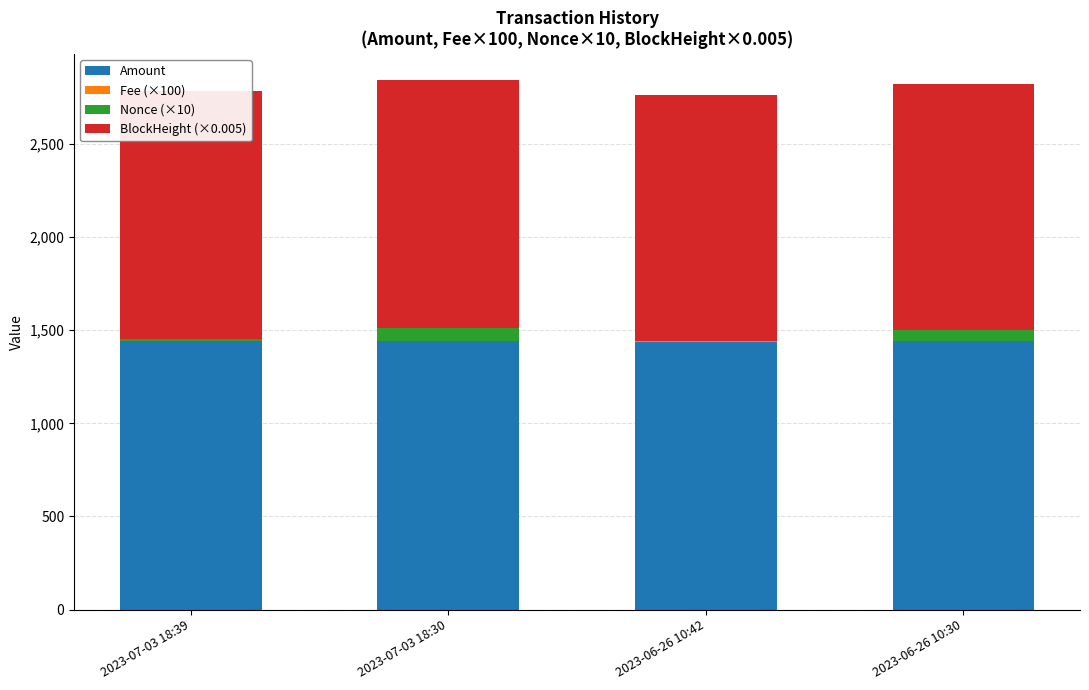

Reading left to right, what are all the values shown in this chart?

Amount: 1440.2	1440.2	1439.0	1440.0
Fee (×100): 3.0	1.0	3.0	1.0
Nonce (×10): 10.0	70.0	0.0	60.0
BlockHeight (×0.005): 1330.8	1330.8	1320.3	1320.3